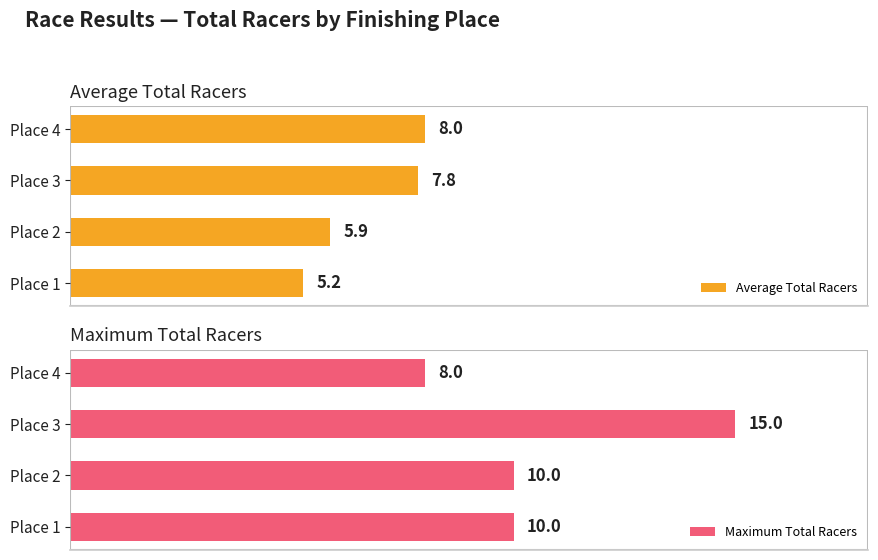

List the labels in order of Average Total Racers value, largest first.

Place 4, Place 3, Place 2, Place 1